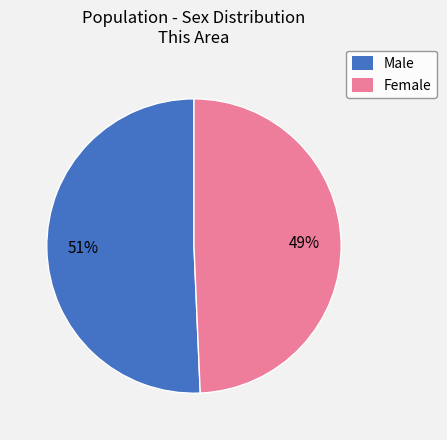

Is it true that Female is 55% of the pie?

False